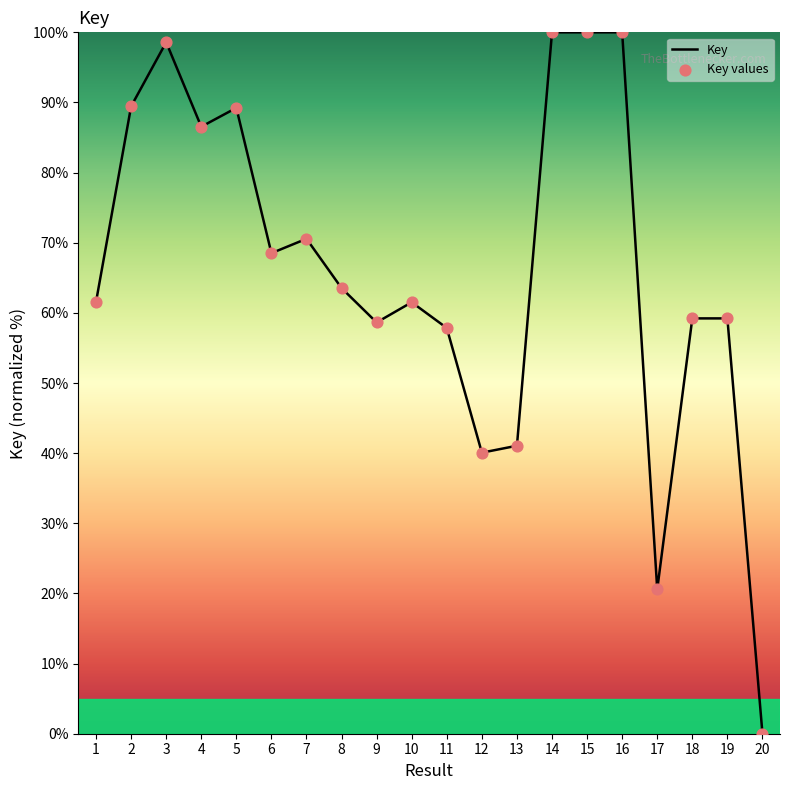

Is it true that the value at 4 is 150.0?

False